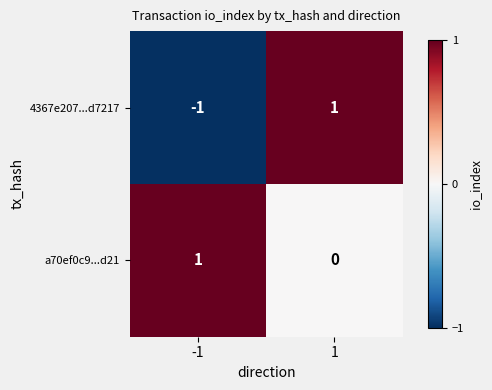

True or false: a70ef0c9...d21 has a value of 1 at 1.

False